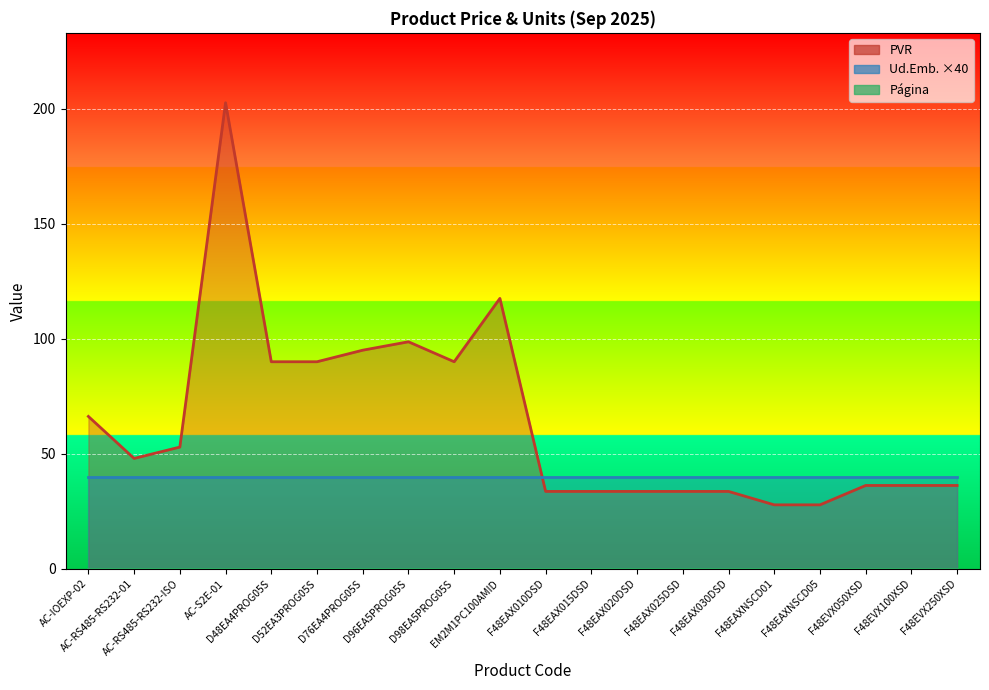

At how many categories does at least one series exceed 148?

1